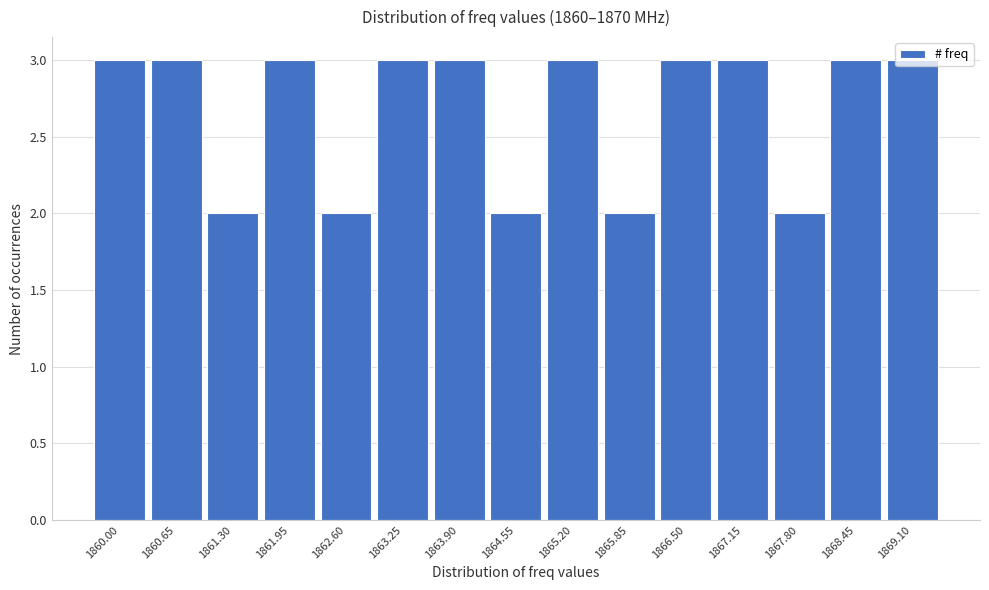

What is the maximum value shown in the chart?

3